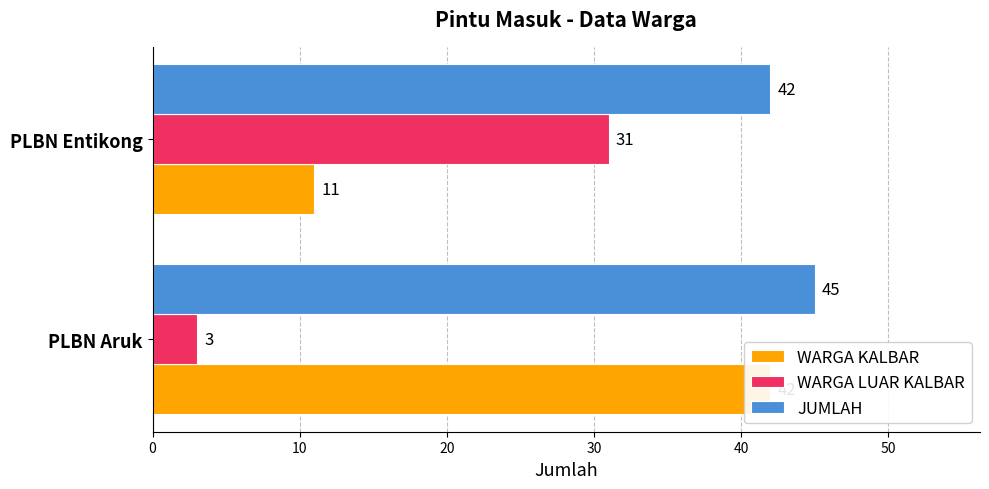

Which series has the widest spread of values?

WARGA KALBAR